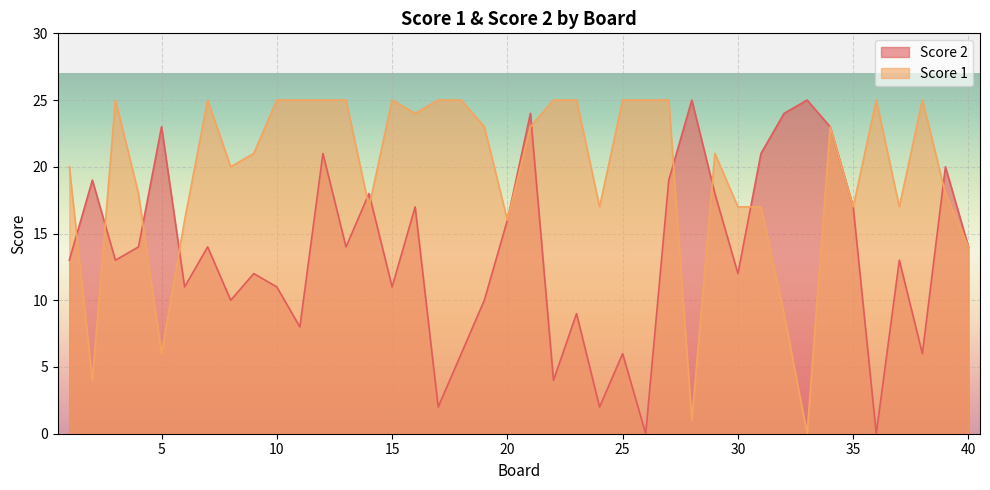

Reading left to right, list all the values displayed in this chart.

Score 2: 13	19	13	14	23	11	14	10	12	11	8	21	14	18	11	17	2	6	10	16	24	4	9	2	6	0	19	25	18	12	21	24	25	23	17	0	13	6	20	14
Score 1: 20	4	25	18	6	16	25	20	21	25	25	25	25	17	25	24	25	25	23	16	23	25	25	17	25	25	25	1	21	17	17	9	0	23	17	25	17	25	18	14